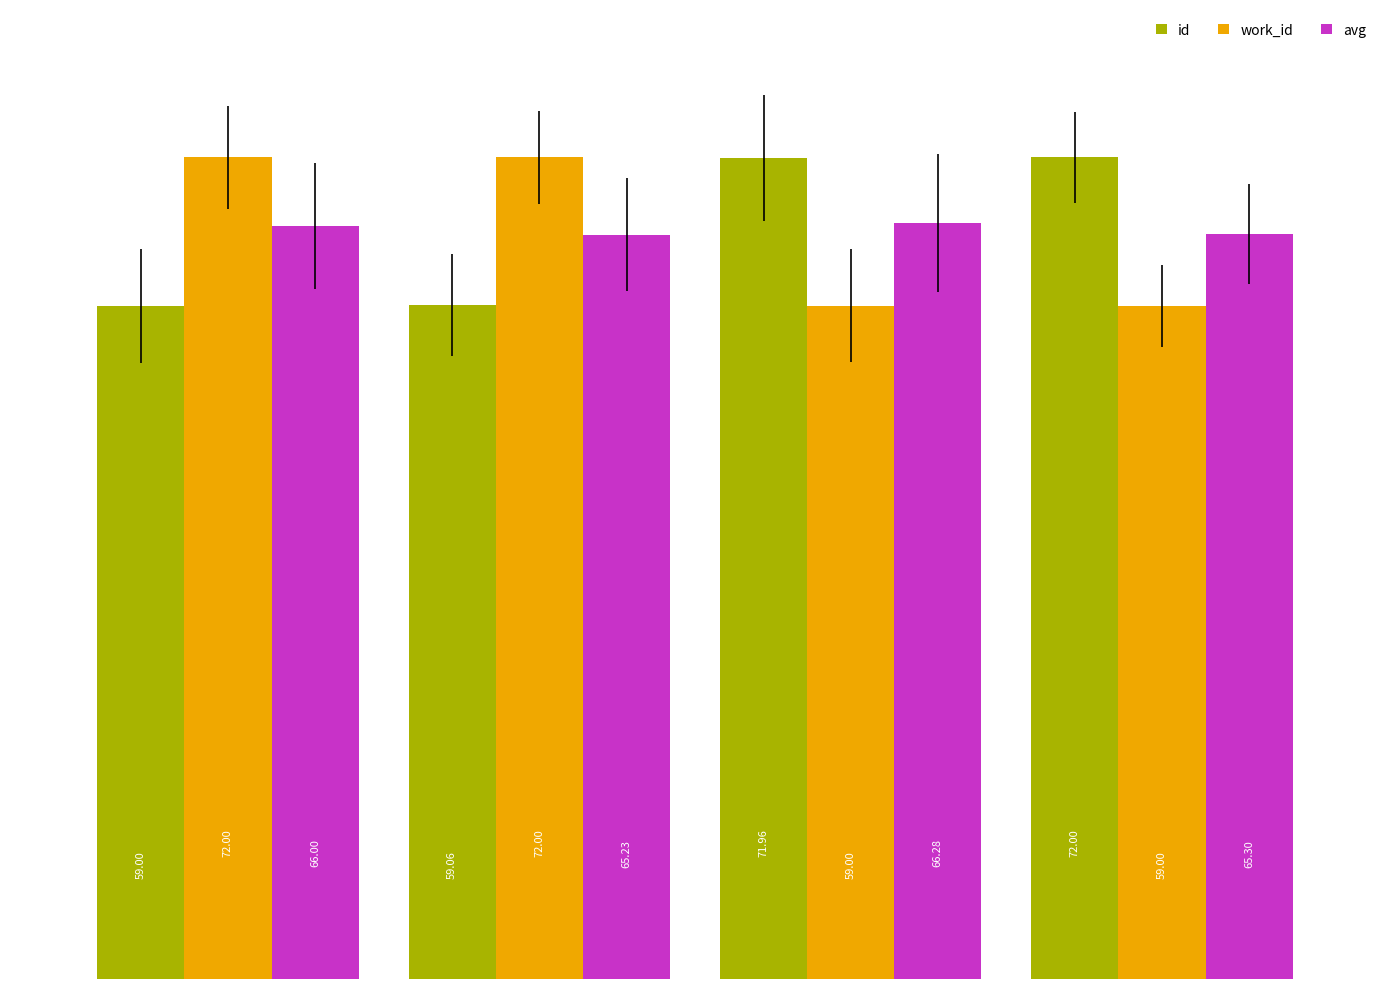

What is the difference between the second highest and minimum values in the id series?

13.0